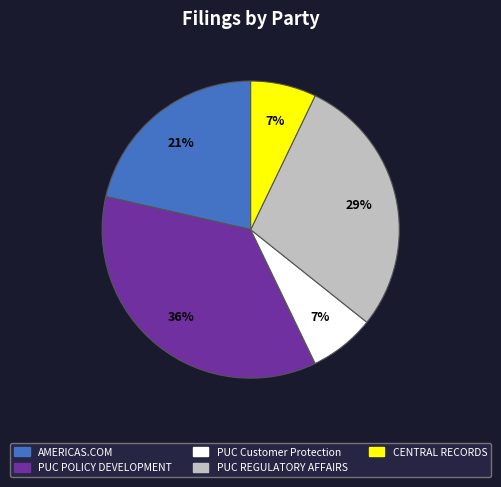

Does CENTRAL RECORDS represent more than half of the total?

No